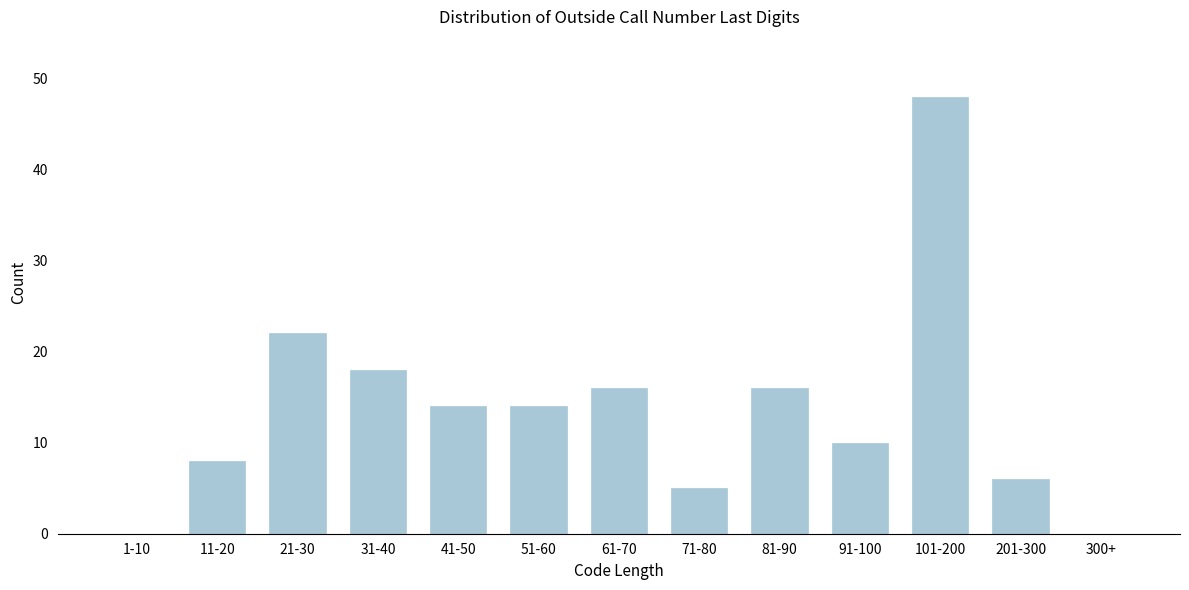

Reading left to right, what are all the values shown in this chart?

1-10=0	11-20=8	21-30=22	31-40=18	41-50=14	51-60=14	61-70=16	71-80=5	81-90=16	91-100=10	101-200=48	201-300=6	300+=0